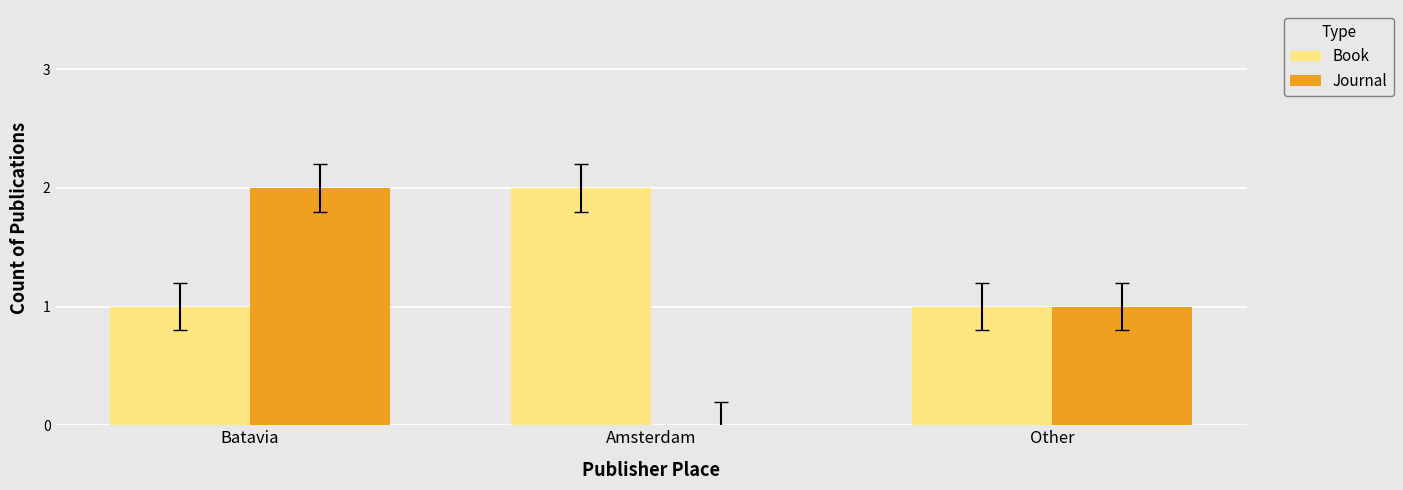

What is the total value across all series at Other?

2